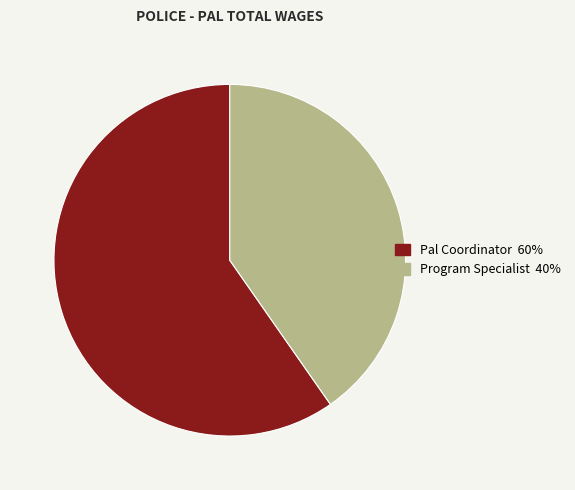

Does Pal Coordinator account for over 50% of the chart?

Yes